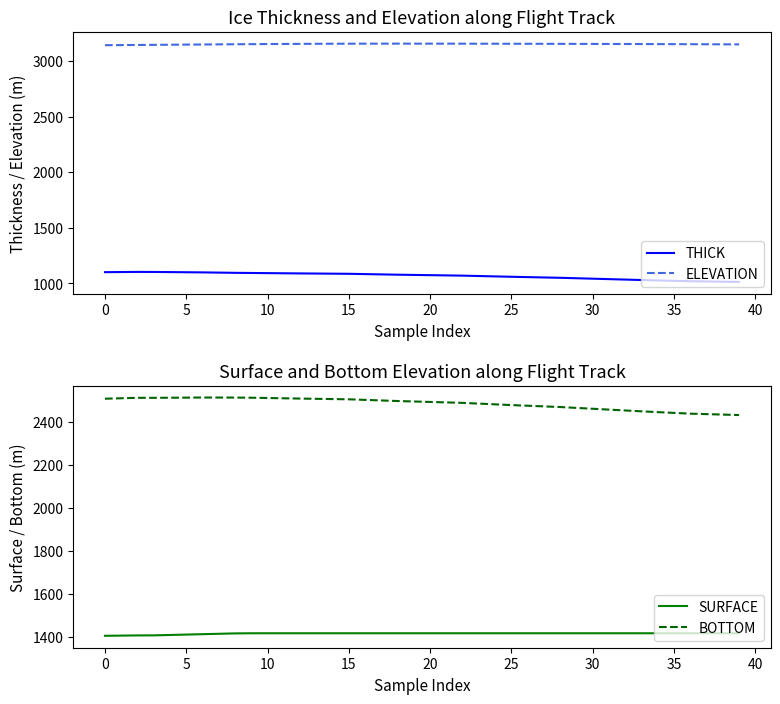

At 20, list the series in order from smallest to largest.

THICK, SURFACE, BOTTOM, ELEVATION